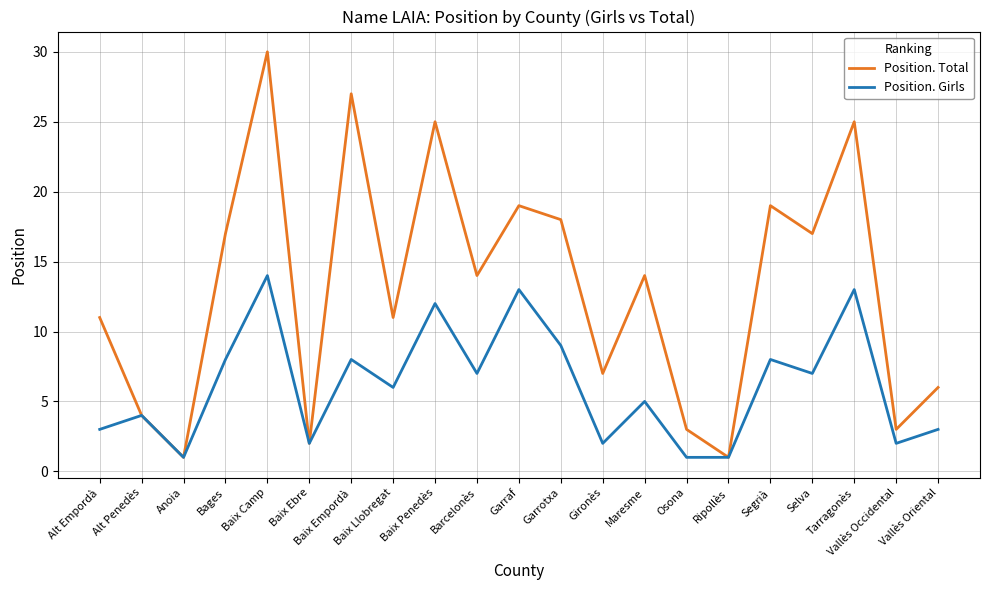

What is the sum of the Position. Girls values at Baix Penedès and Ripollès?

13